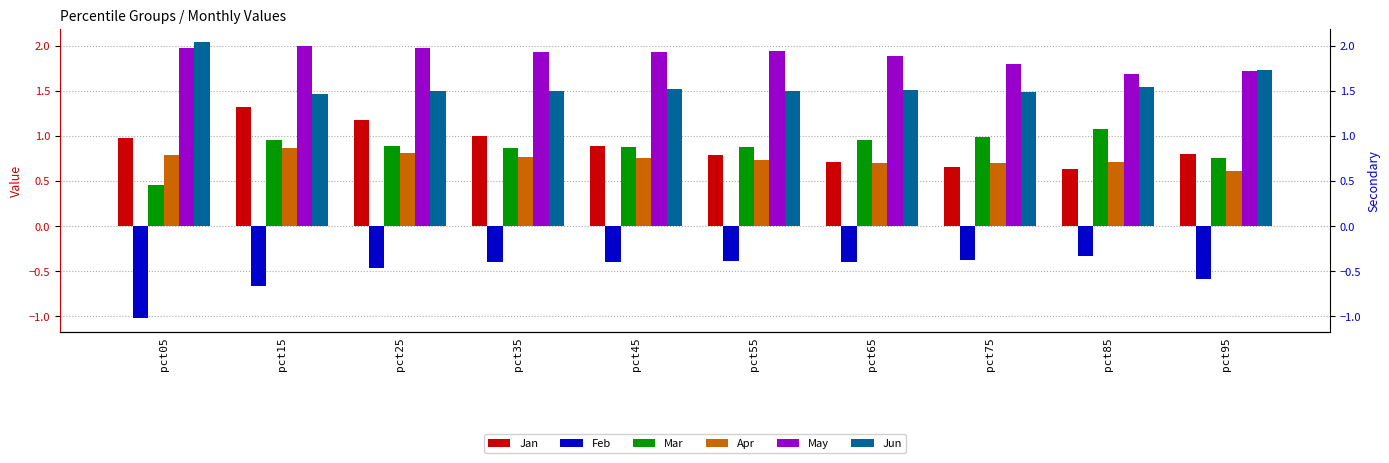

Which series has the largest total across all categories?

May